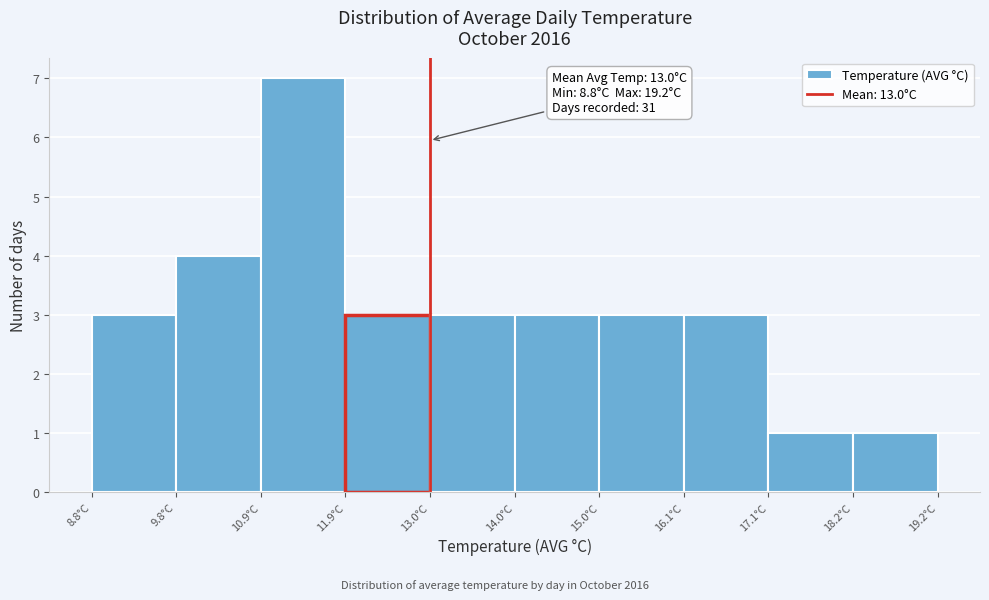

Which range on the x-axis has the tallest bar?

10.88 to 11.92